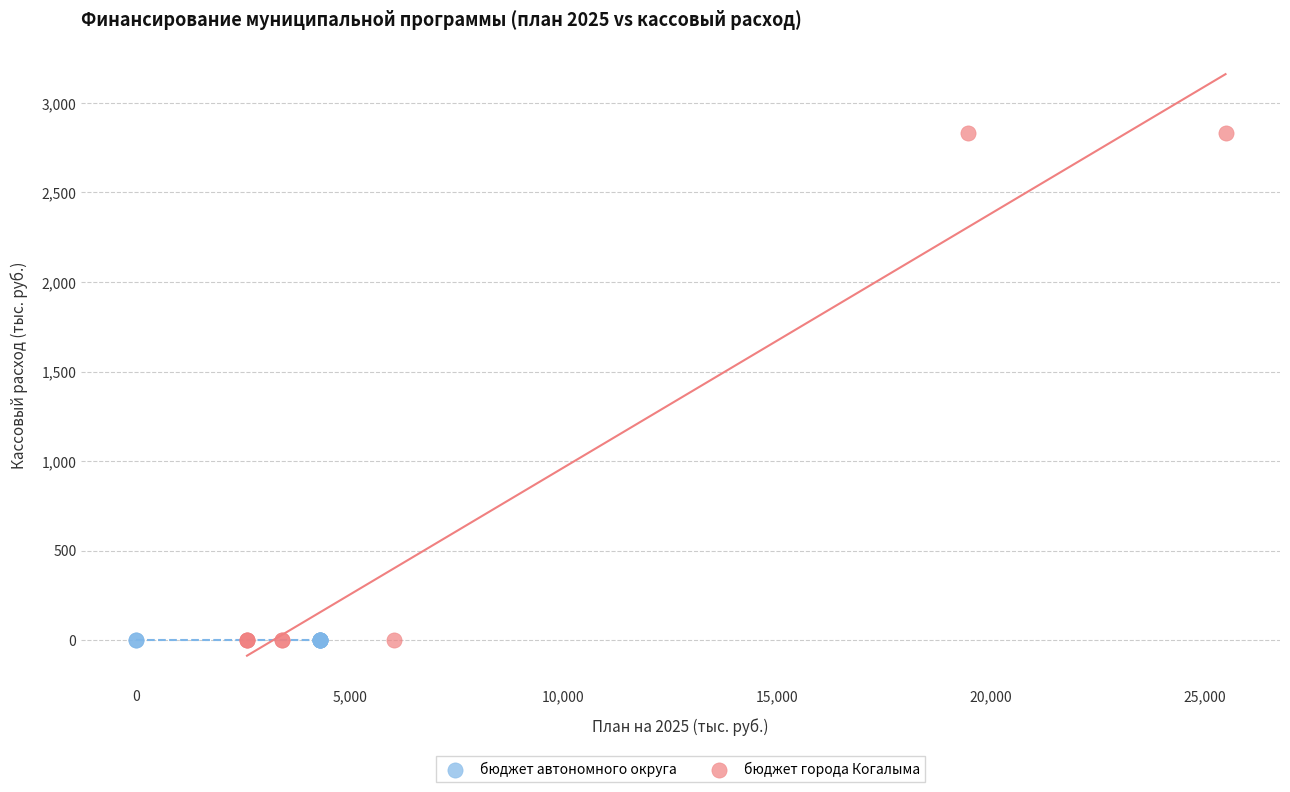

Which series contains the highest Y value?

бюджет города Когалыма